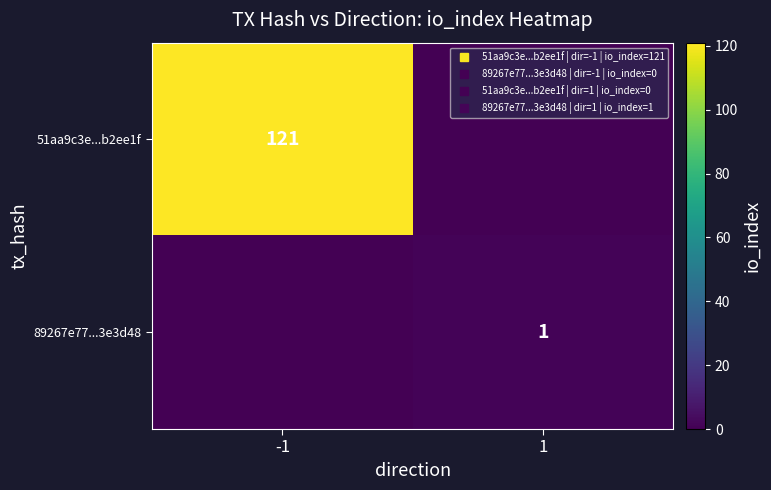

At which category does the chart reach its peak across all series?

-1